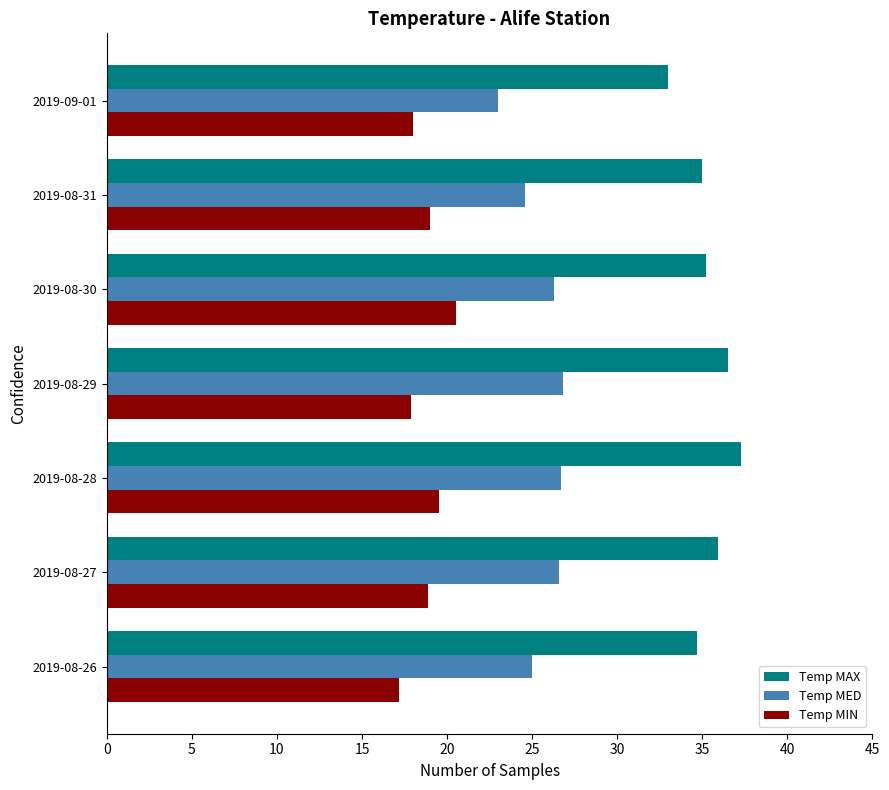

True or false: Temp MED has a value of 37.5 at 2019-08-31.

False